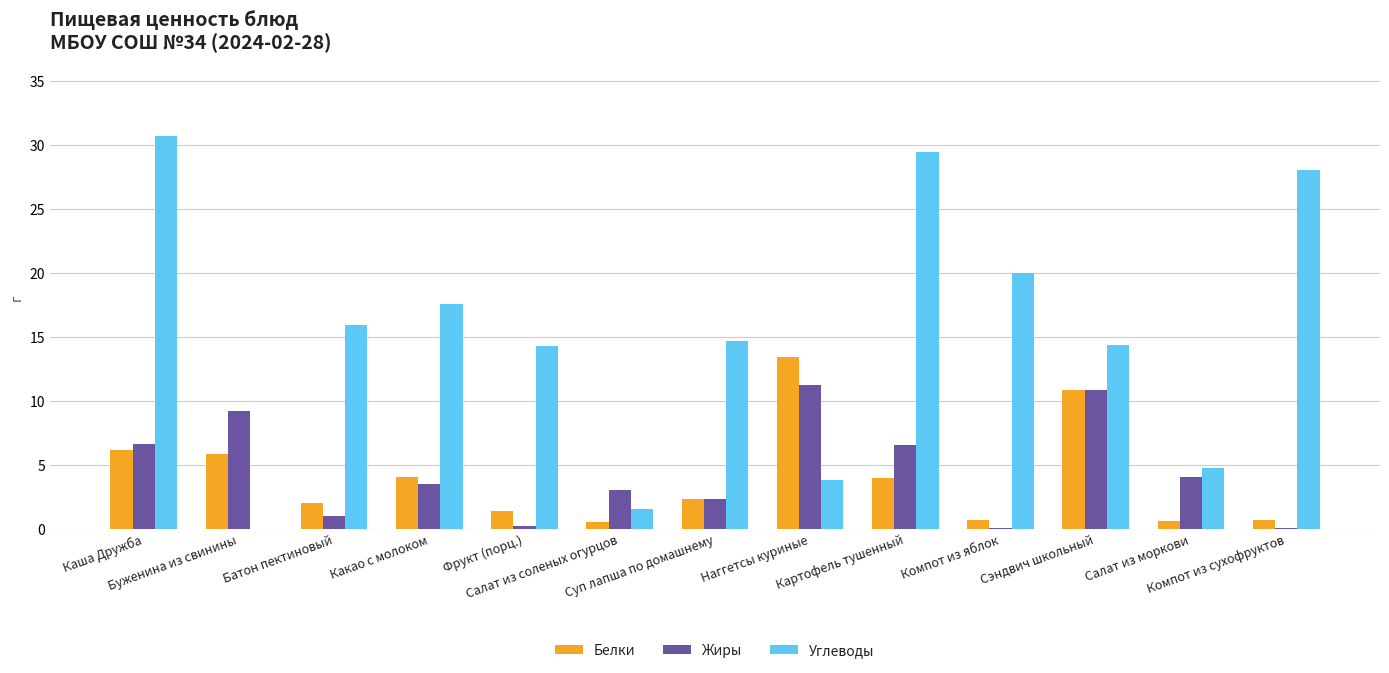

At which category is the sum across all series the highest?

Каша Дружба